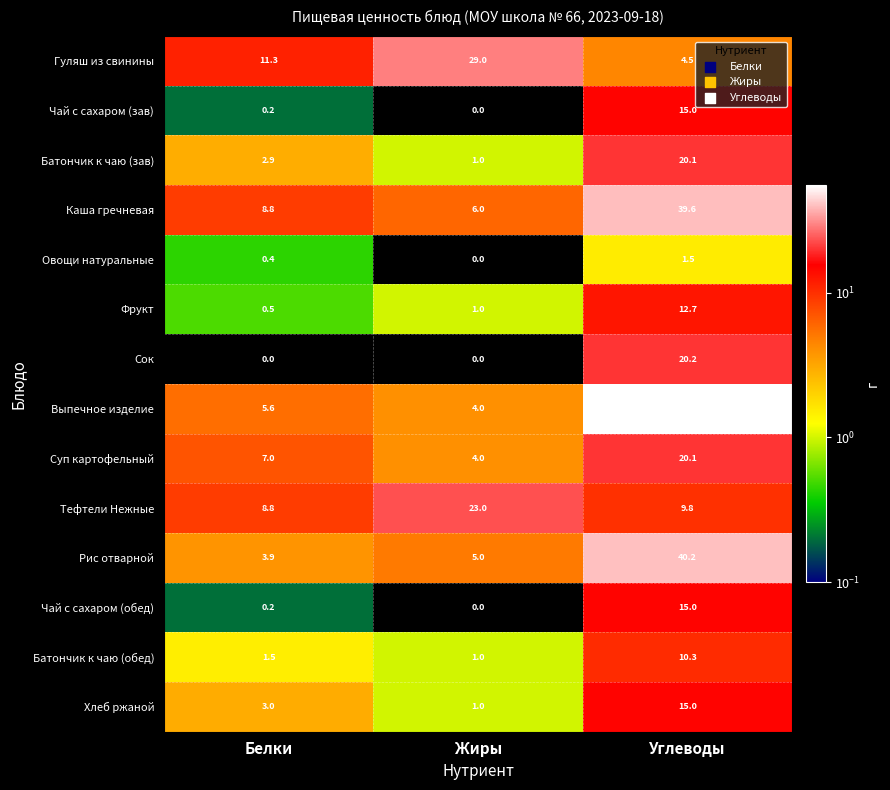

Rank the categories by Хлеб ржаной value from highest to lowest.

Углеводы, Белки, Жиры